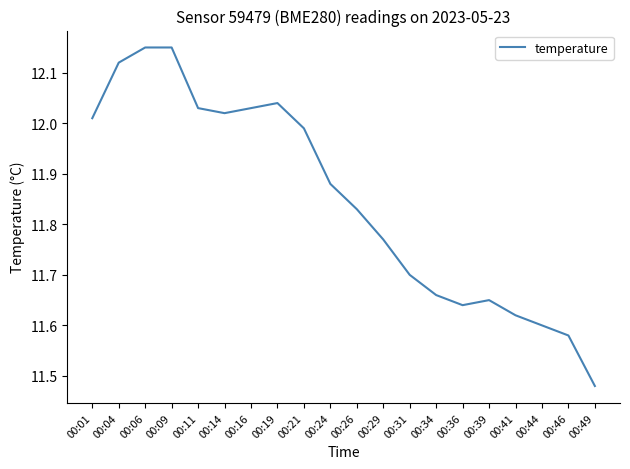

The value at 00:06 is 4.7. True or false?

False